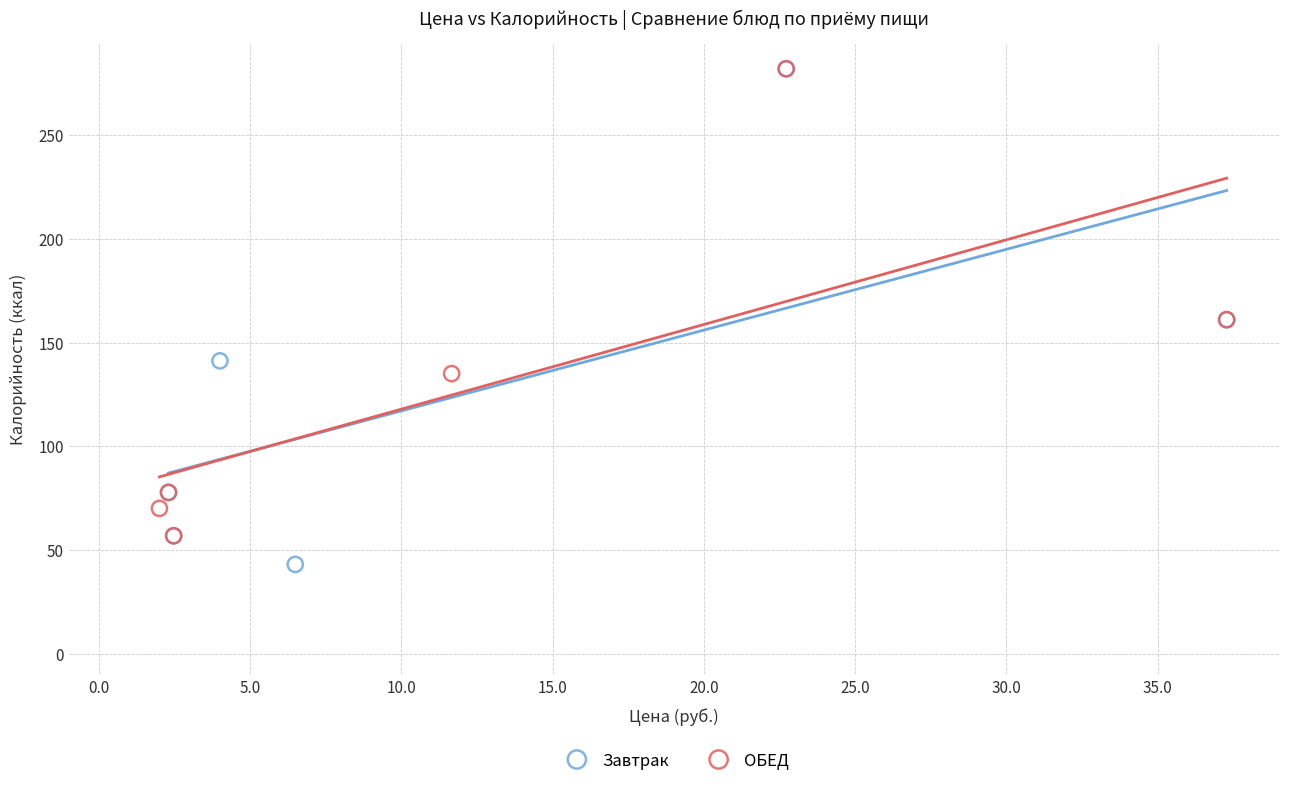

Which series has the largest Y range (max minus min)?

Завтрак